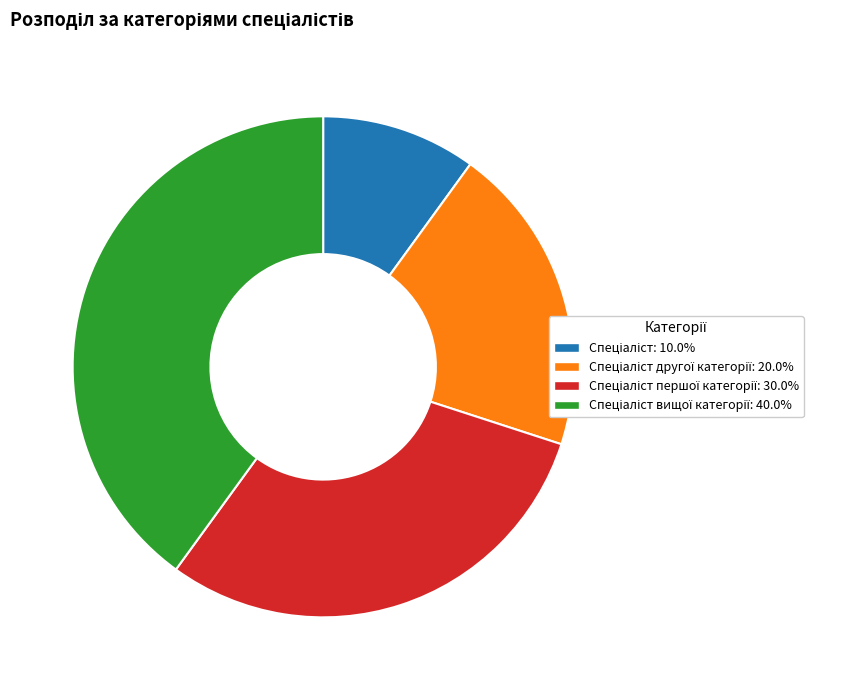

Count the number of slices in the pie.

4